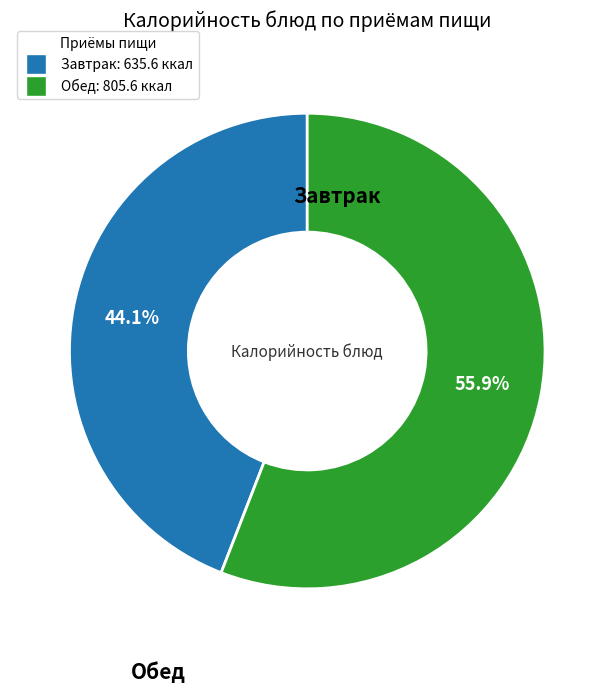

Is there any slice that represents more than half of the pie?

Yes